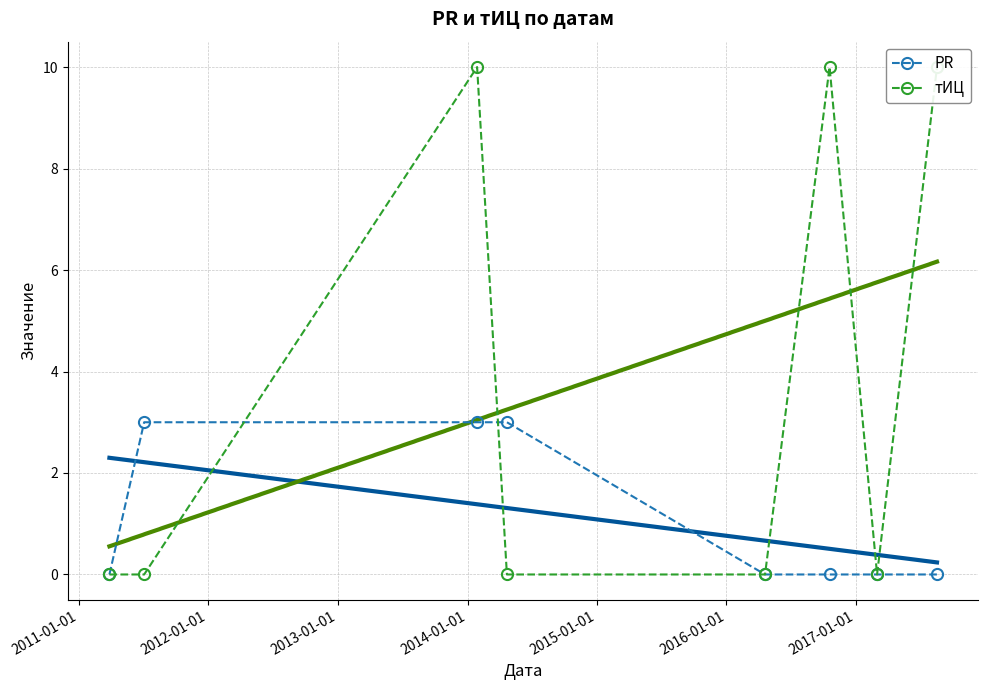

How many distinct data groups are displayed?

2